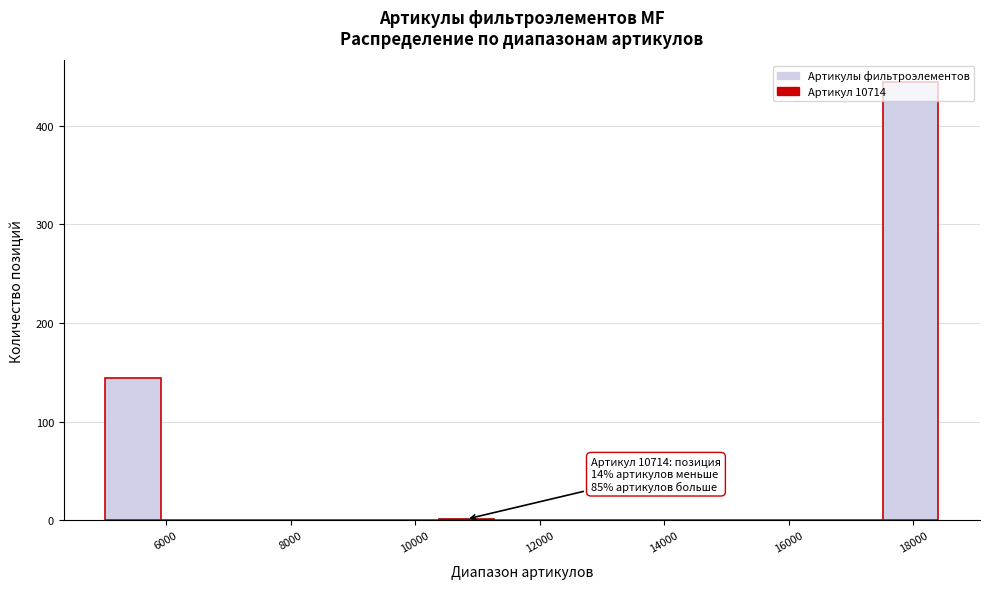

Which range on the x-axis has the tallest bar?

17600 to 18400